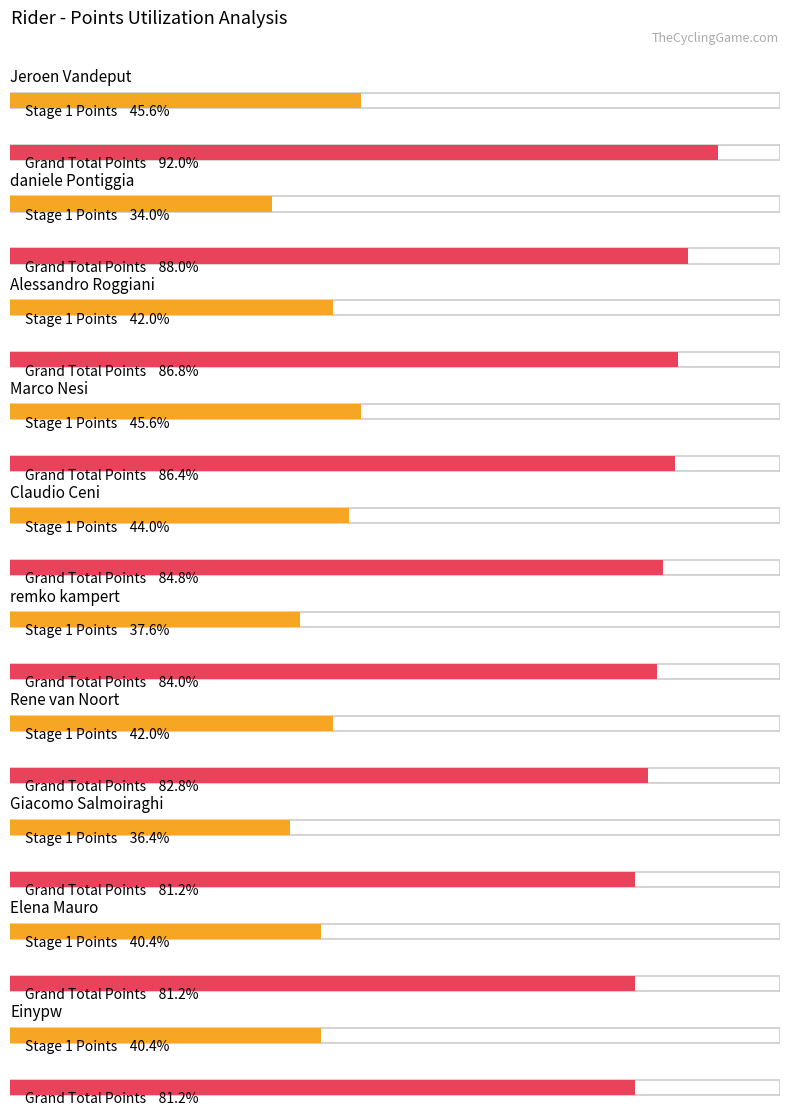

At which category is the sum across all series the highest?

Jeroen Vandeput